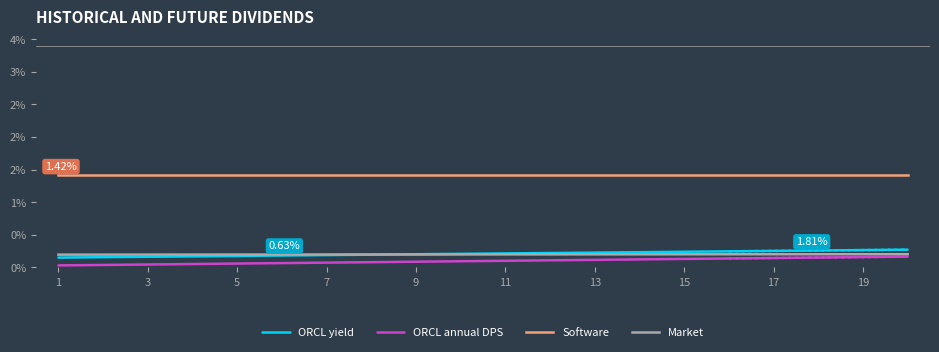

Which series has the largest range (max minus min)?

ORCL annual DPS